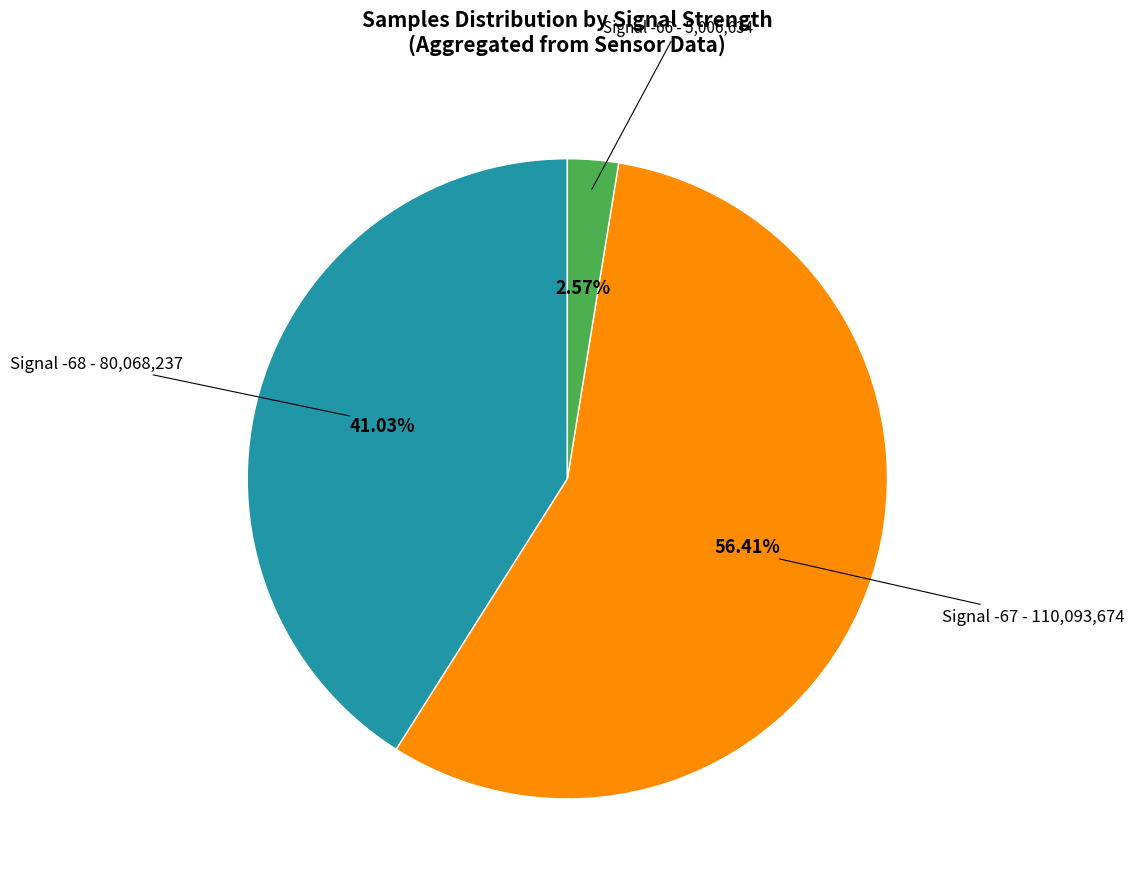

Is there a majority slice in this chart?

Yes